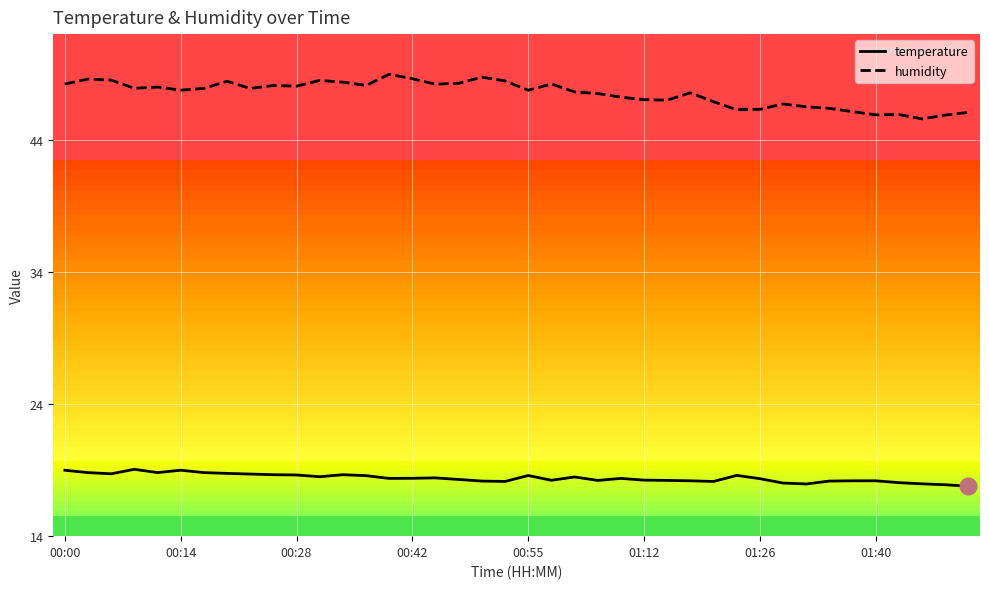

How many values in the humidity series exceed 47?

27